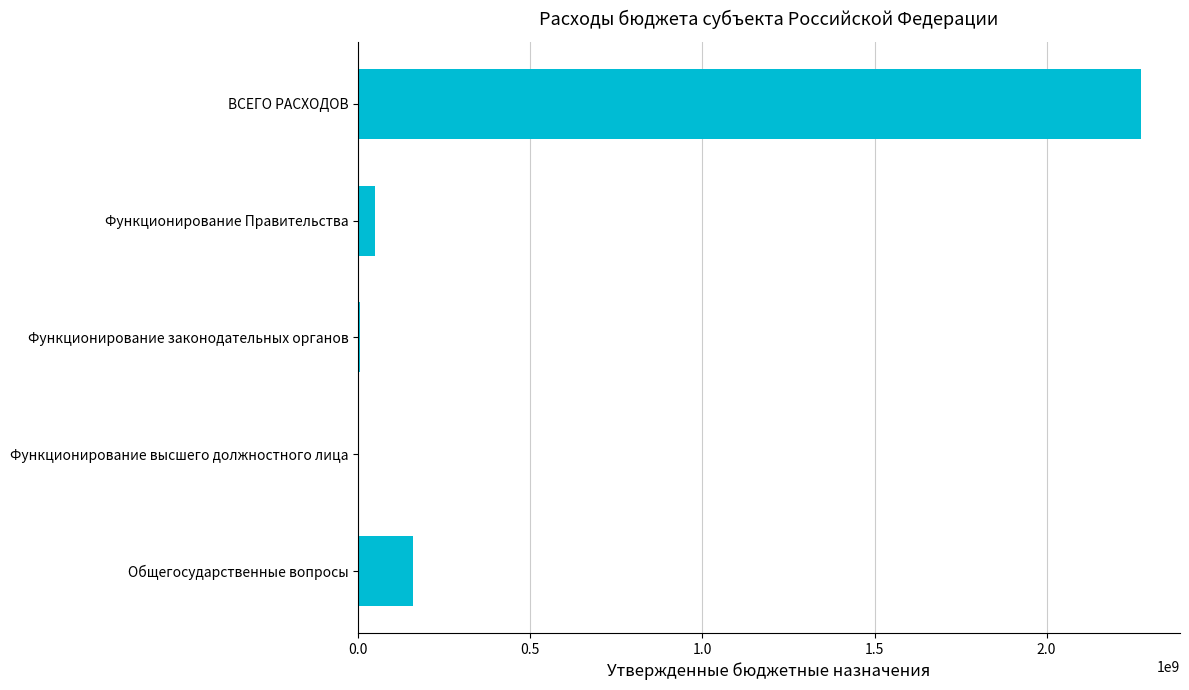

Is it true that the value at Функционирование Правительства is 49971100?

True